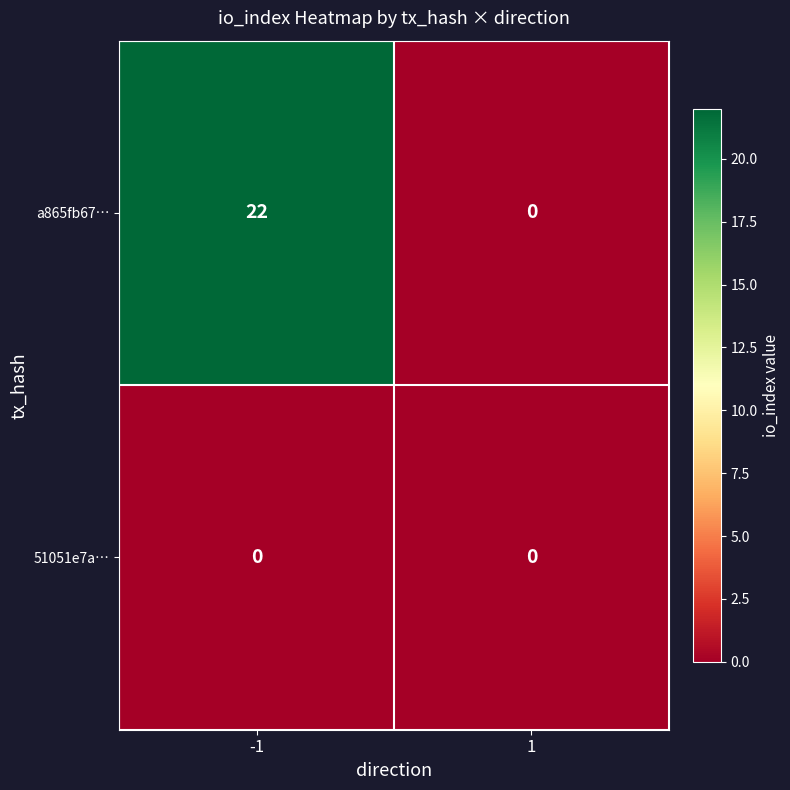

What is the spread (max minus min) of values at -1?

22